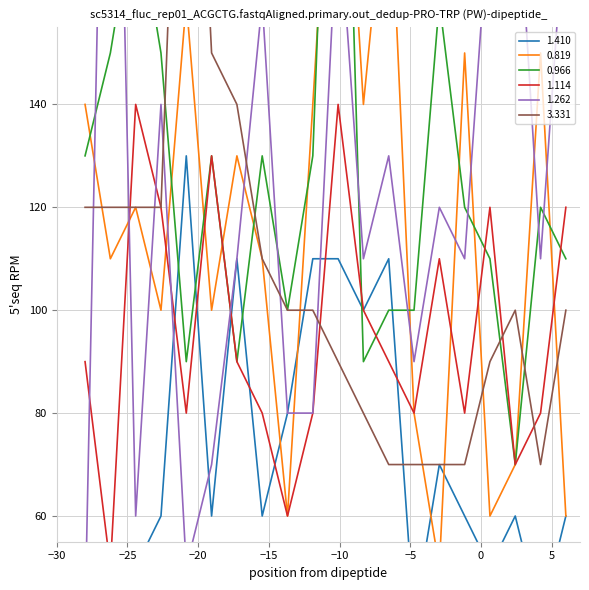

True or false: 3.331 has a value of 140.0 at 01:00.

True